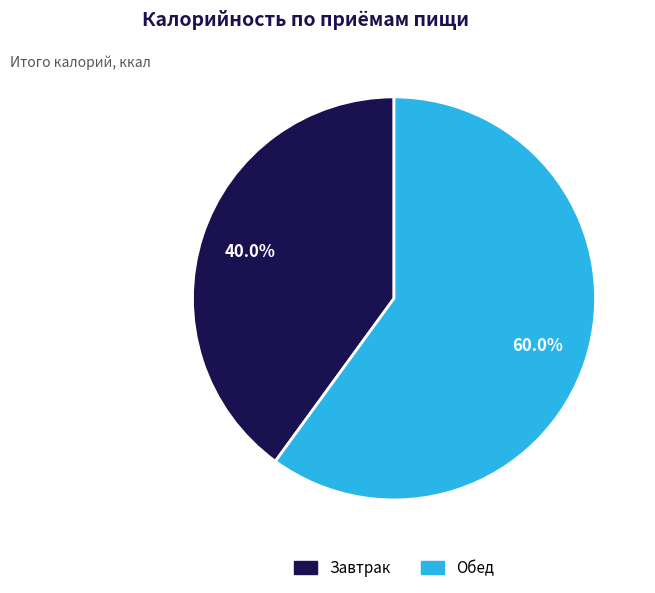

To the nearest percent, what percentage of the pie is Завтрак?

40%